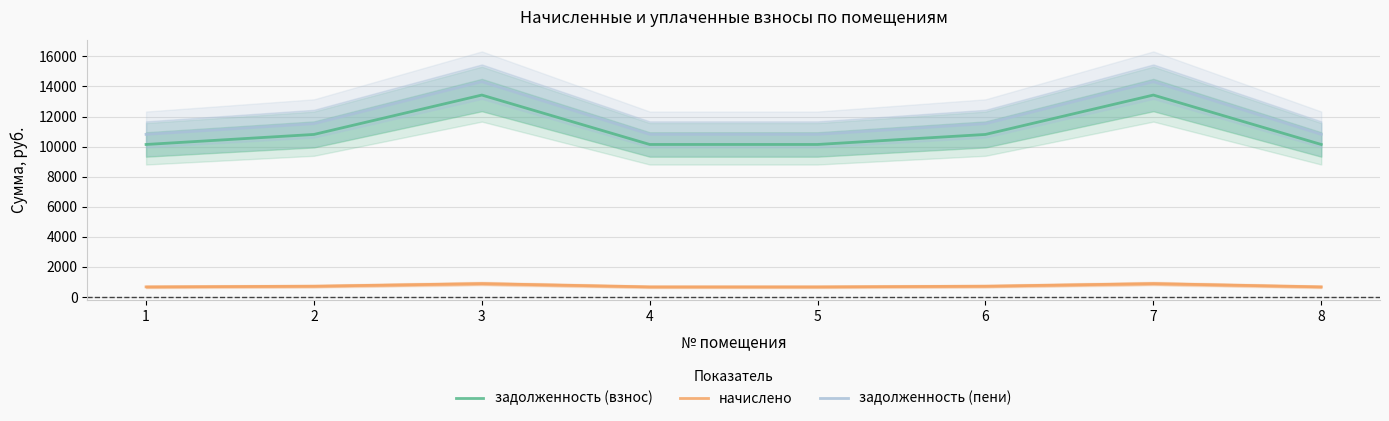

Which series has the largest range (max minus min)?

задолженность (пени)